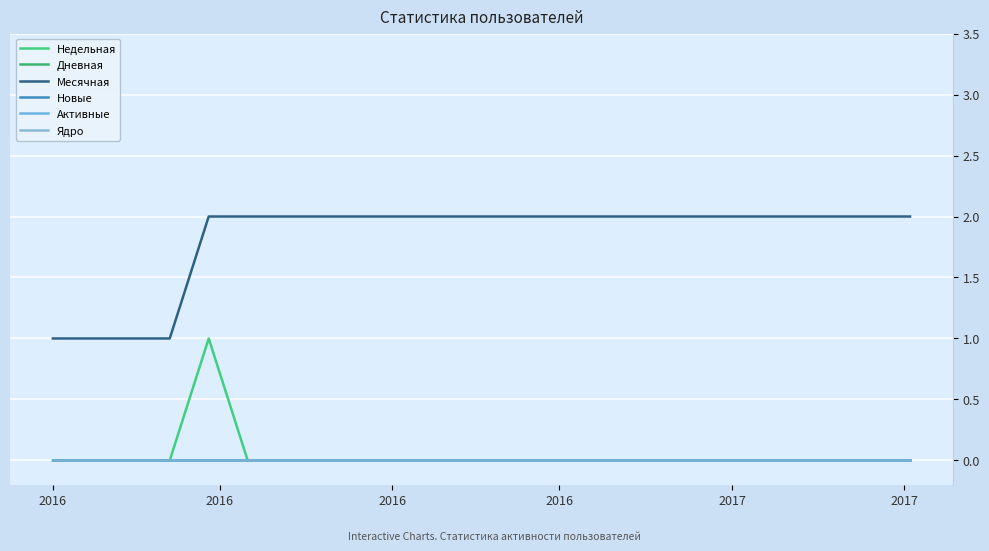

Is this an area chart (filled region under the line)?

No